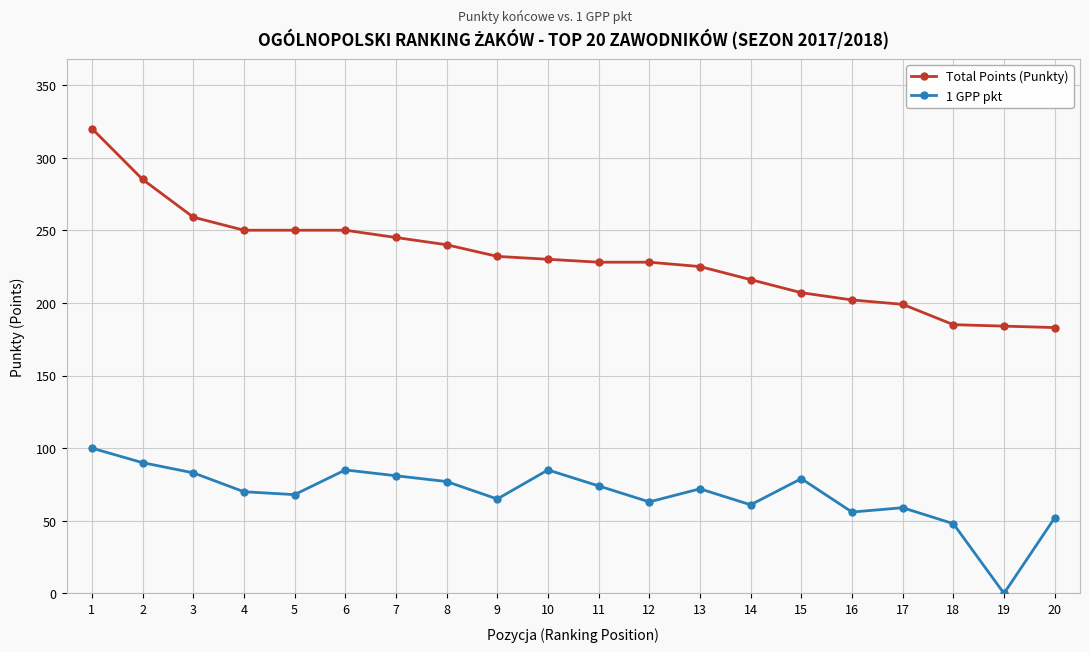

Is the value of 1 GPP pkt at 5 greater than the value of Total Points (Punkty) at 13?

No